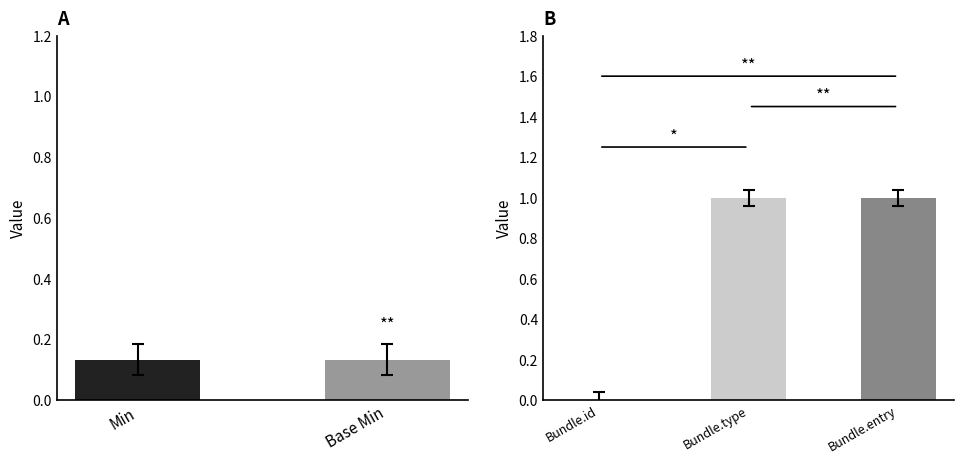

How many series are shown in this chart?

2